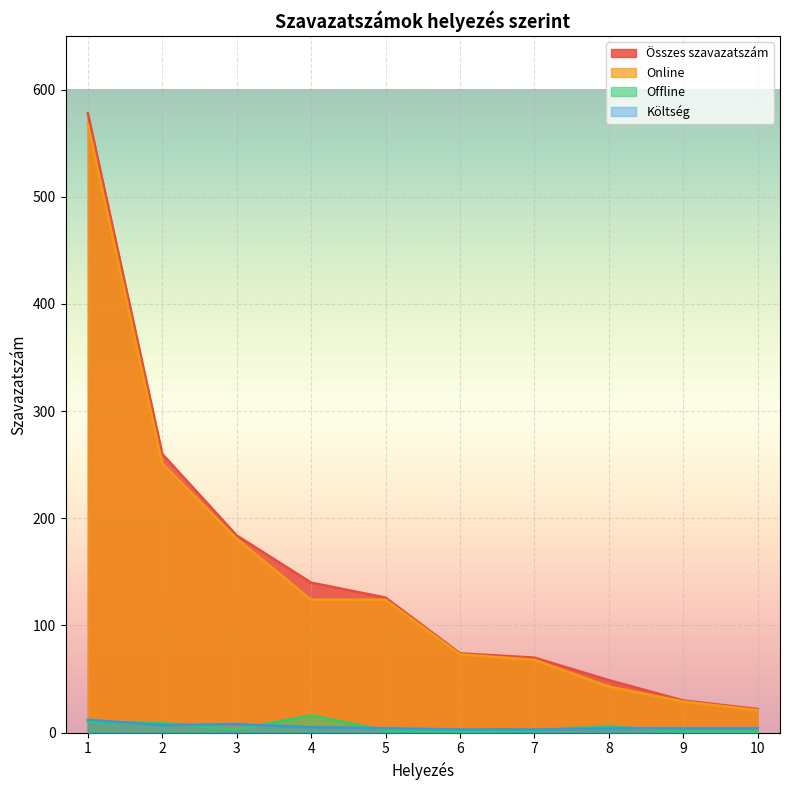

Where is Offline nearest to the value 8?

2